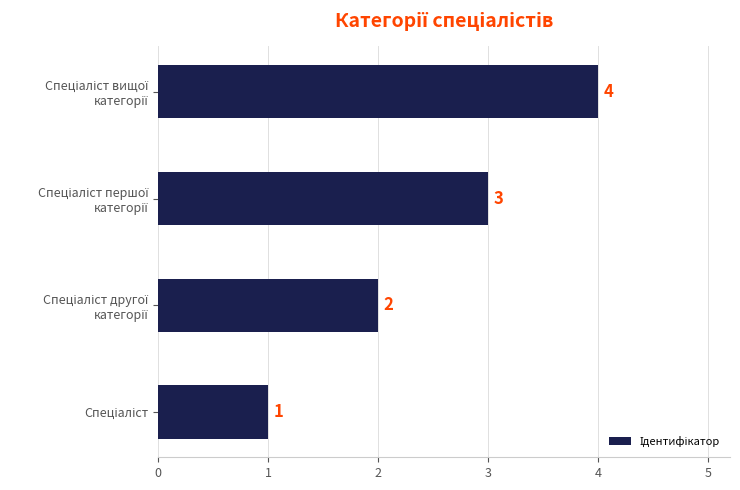

What is the maximum value shown in the chart?

4